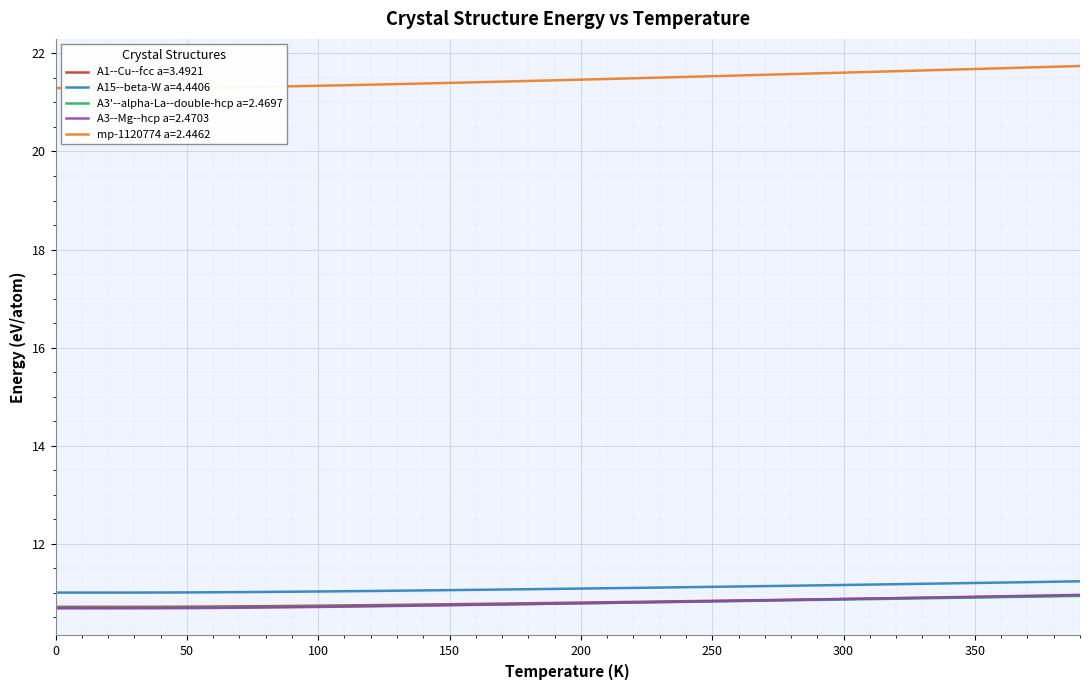

What is the average value of the A3--Mg--hcp a=2.4703 series?

10.8